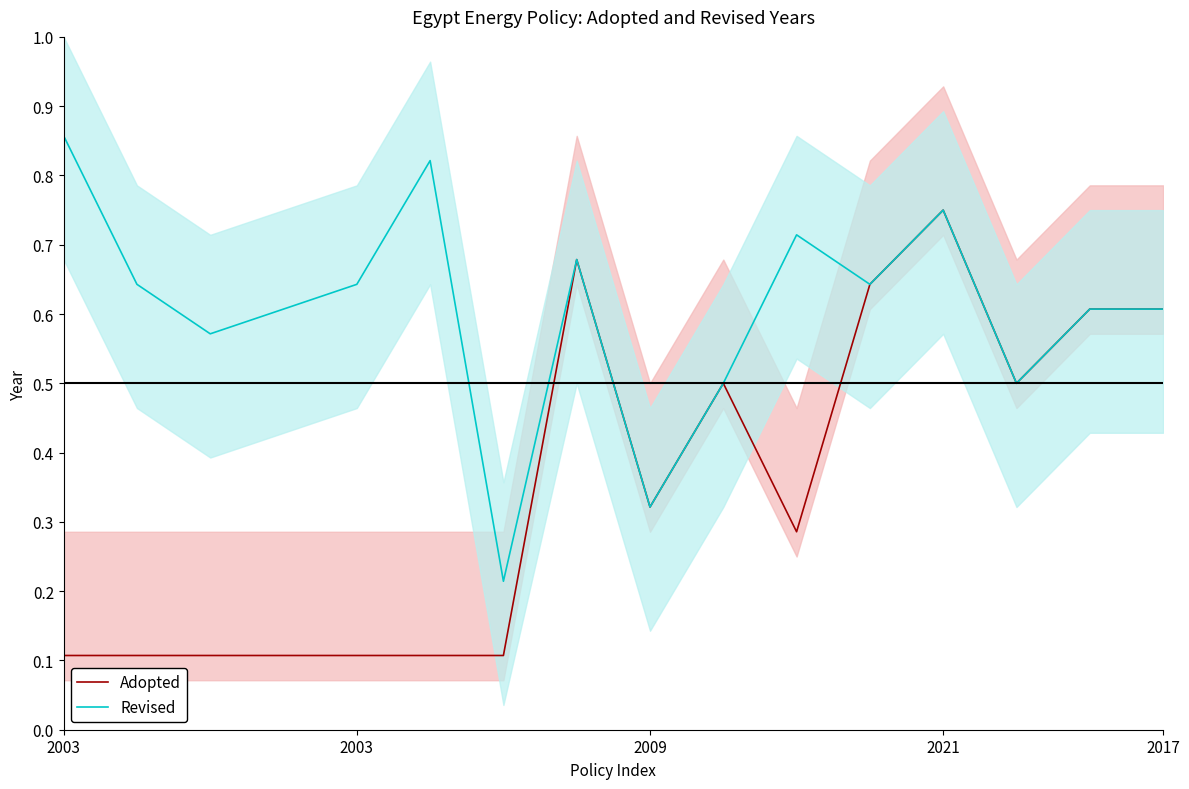

What is the greatest value displayed?

0.9